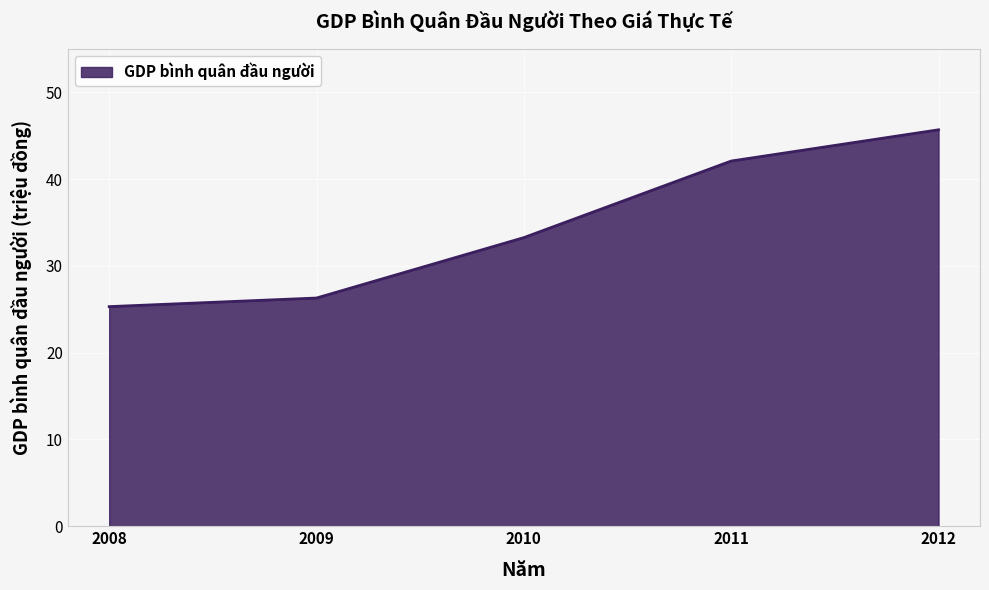

Does the chart have visible grid lines?

Yes